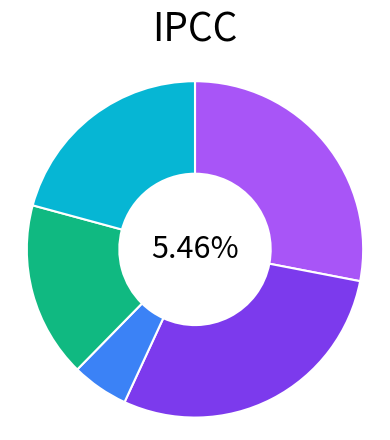

To the nearest percent, what percentage of the pie is 11047?

28%